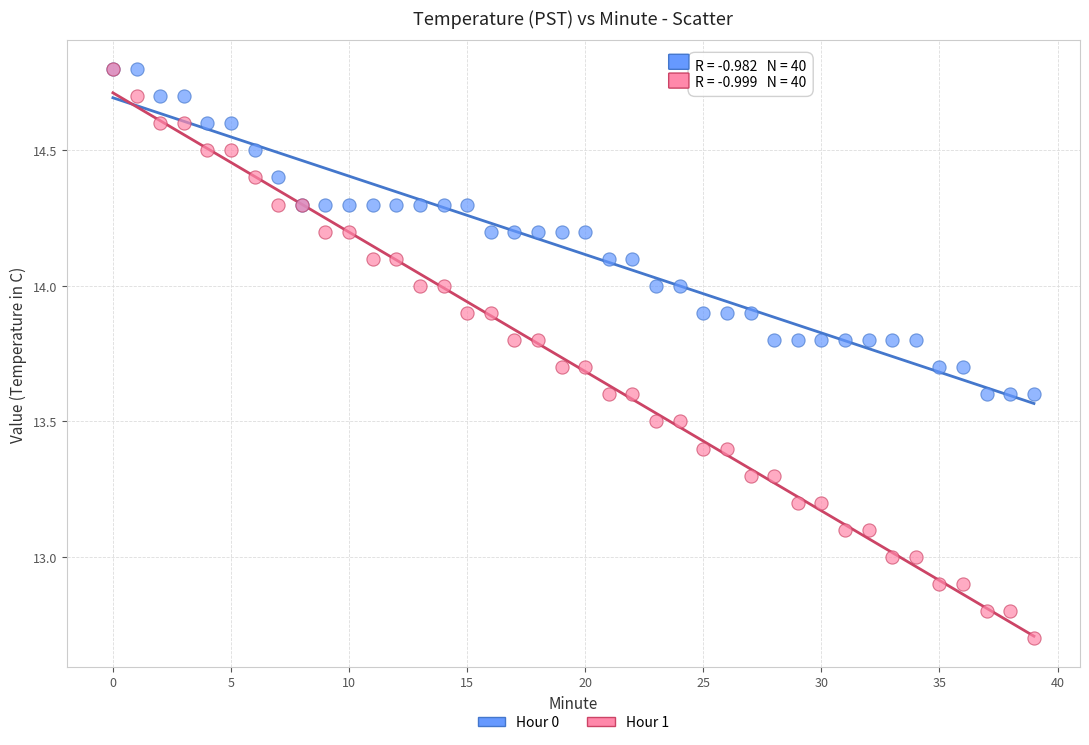

What are all the series names shown in the legend?

Hour 0, Hour 1